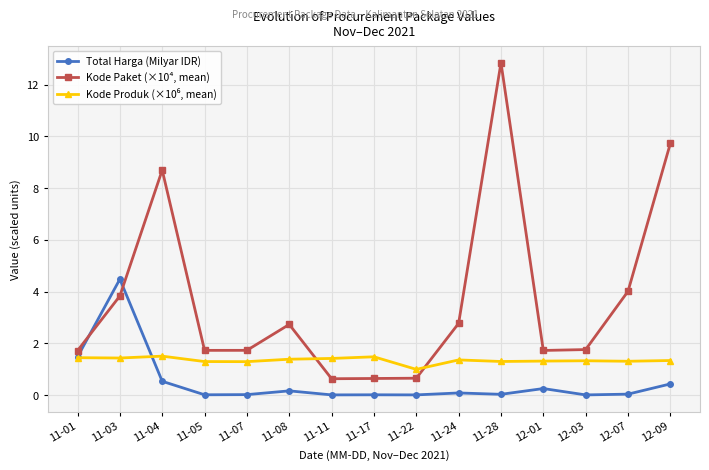

Count the number of categories in the chart.

15